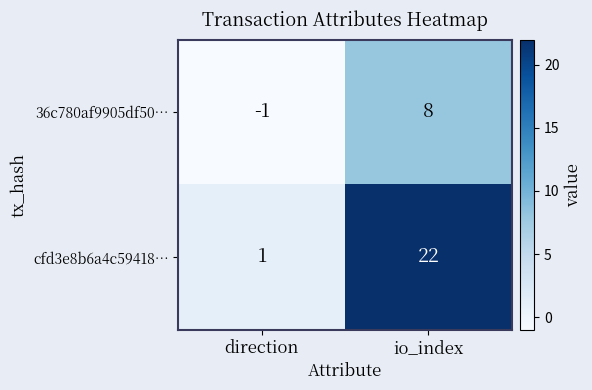

Which series changed the most between direction and io_index?

cfd3e8b6a4c59418…